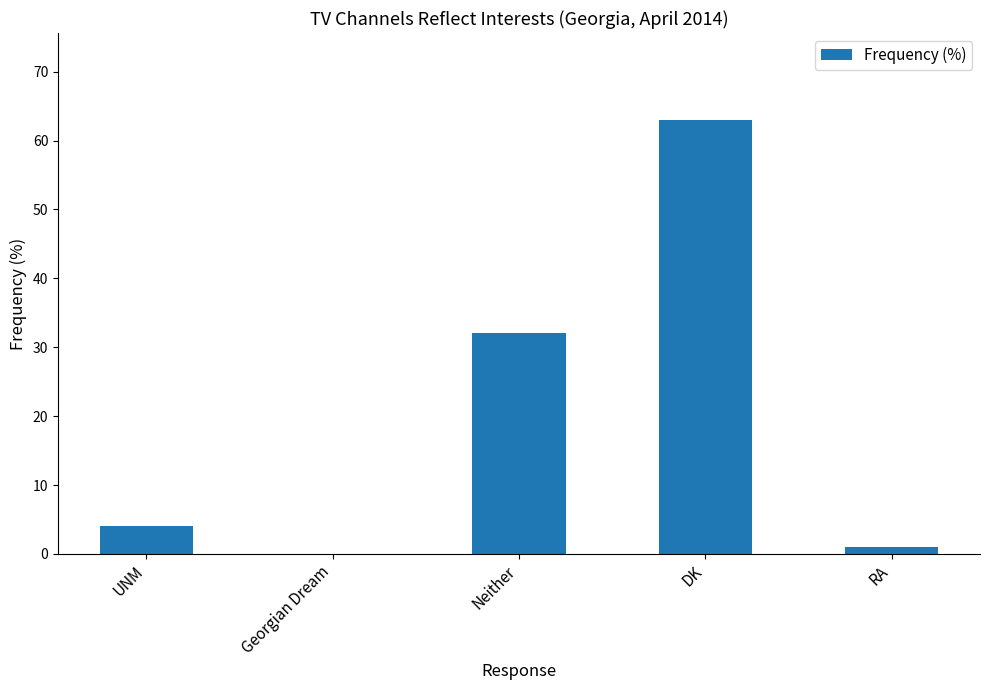

What is the maximum value shown in the chart?

63